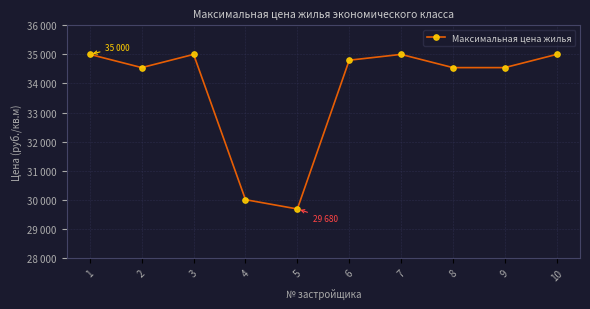

Which has a higher value, 3 or 9?

3